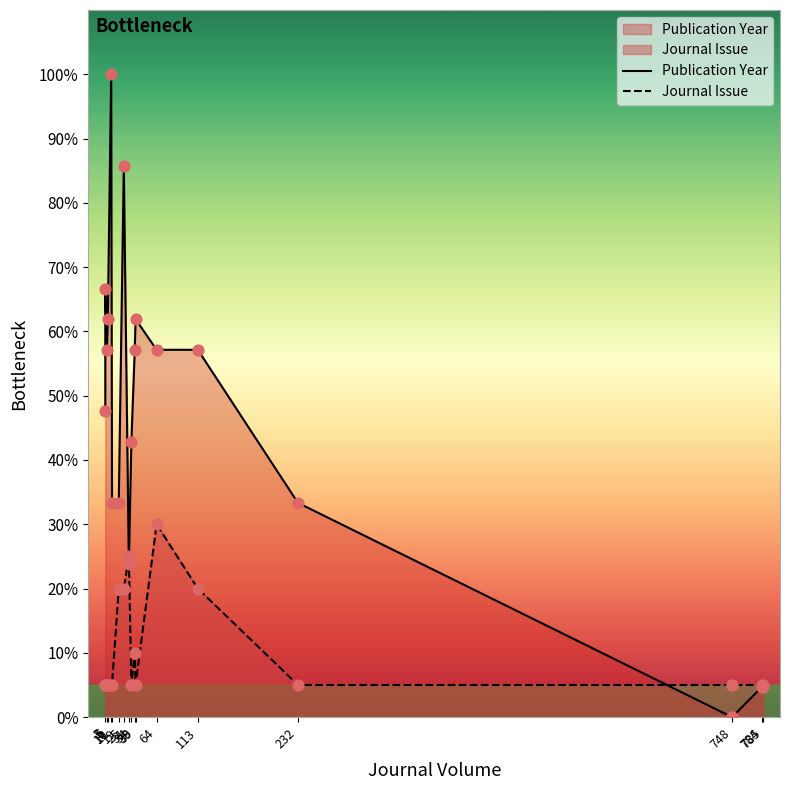

Which series has the largest Y range (max minus min)?

Publication Year